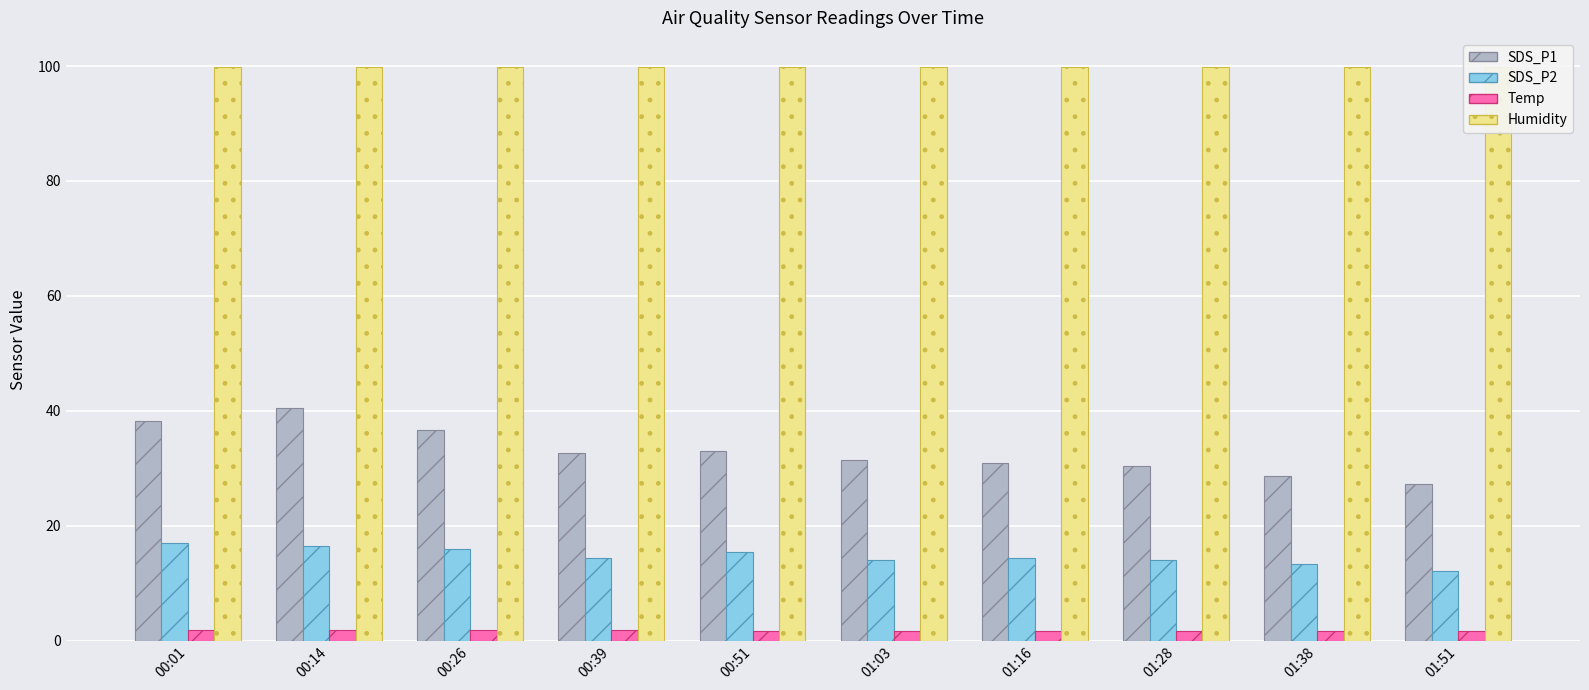

Between 00:01 and 01:38, which series saw the biggest shift?

SDS_P1